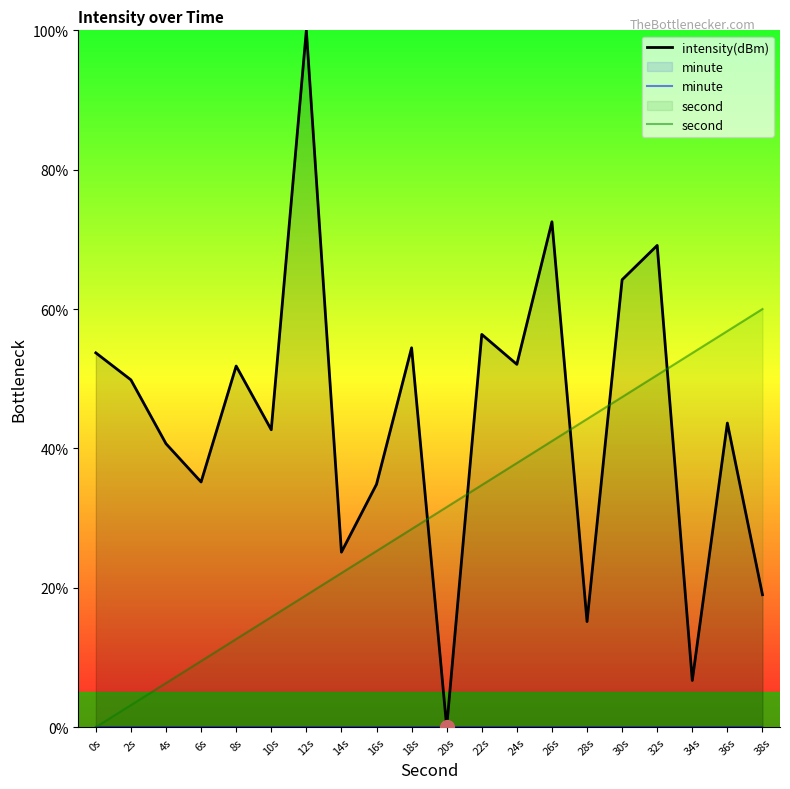

Where does the intensity(dBm) series first go above 49?

0s